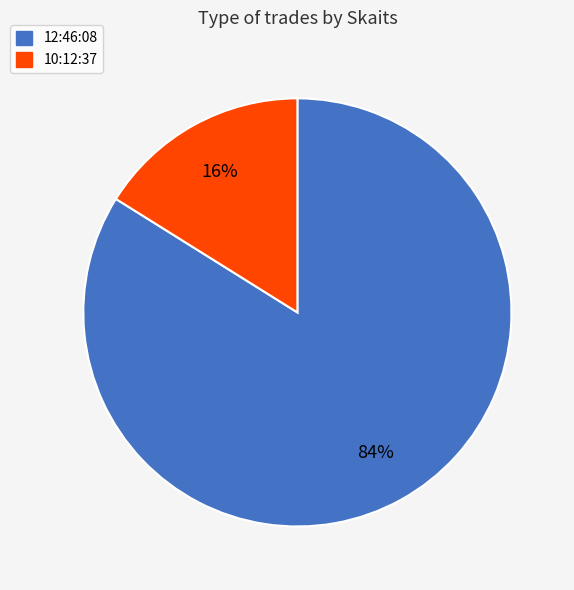

Rank the categories by value from highest to lowest.

12:46:08, 10:12:37